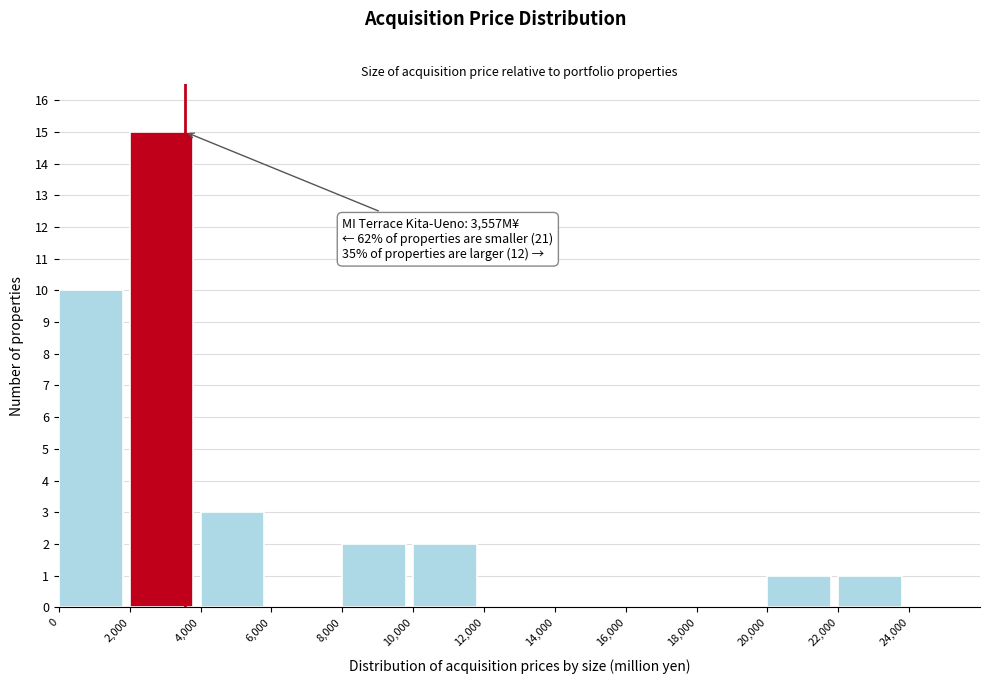

Which range on the x-axis has the tallest bar?

2000 to 4000